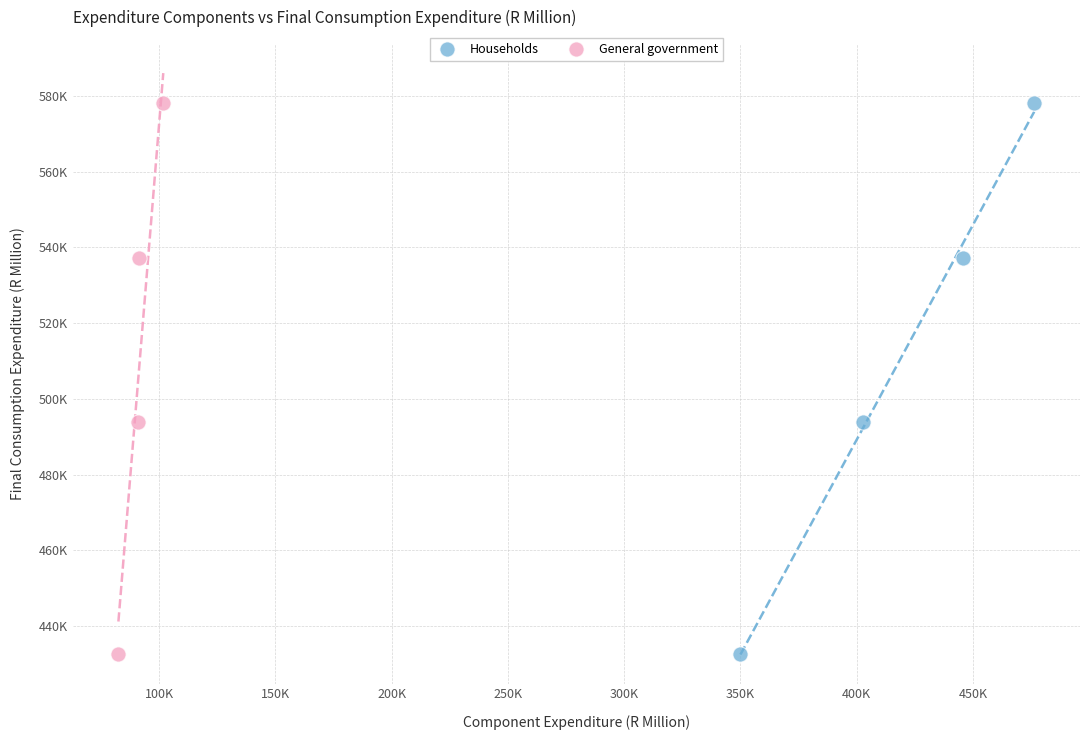

What are all the series names shown in the legend?

Households, General government